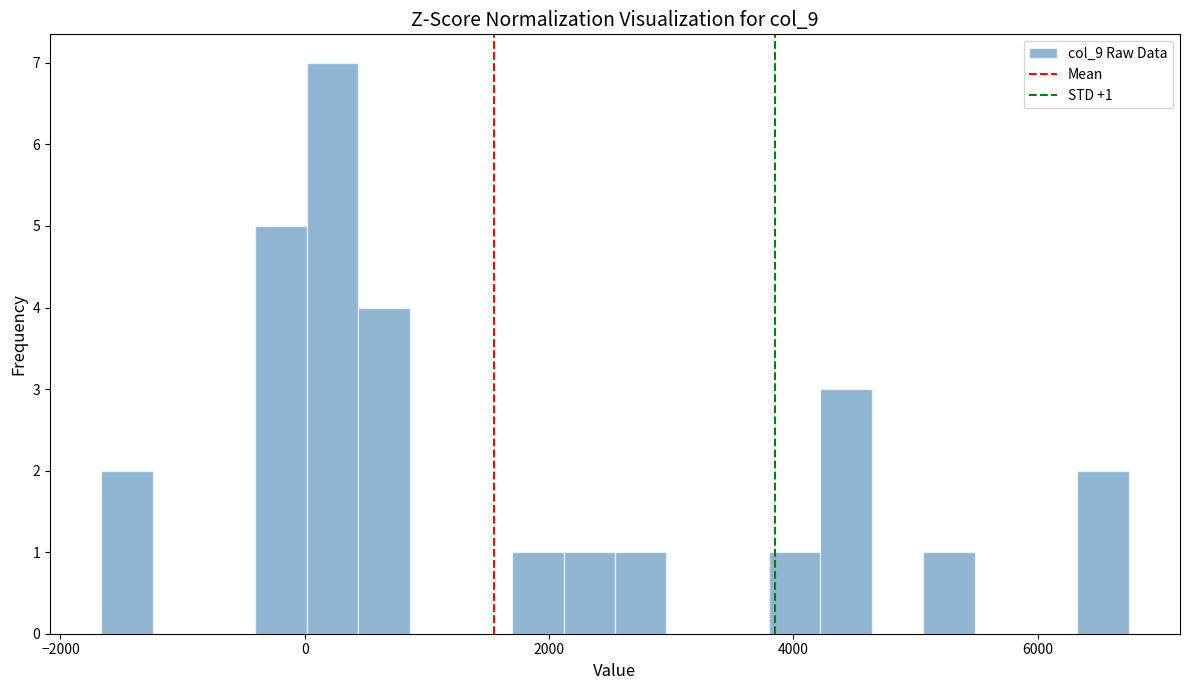

Read against the x-axis, roughly where is the centre of the tallest bar?

200